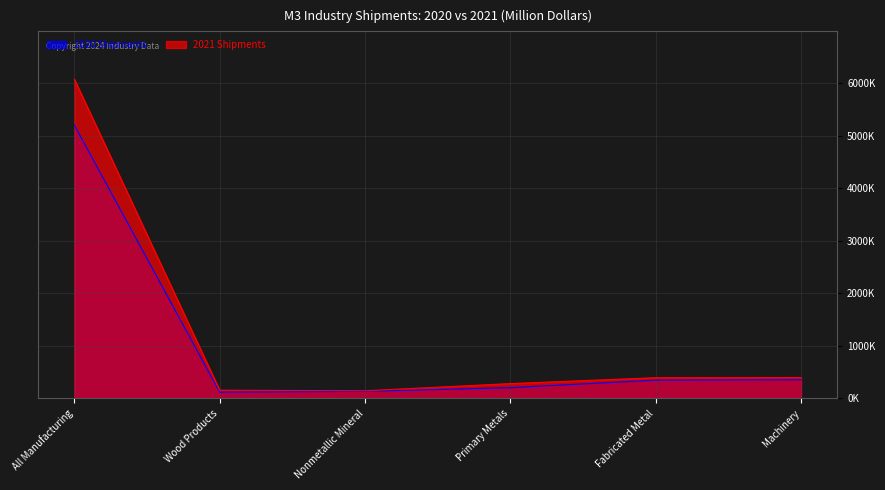

List the series in order of their overall mean, lowest first.

2020 Shipments, 2021 Shipments